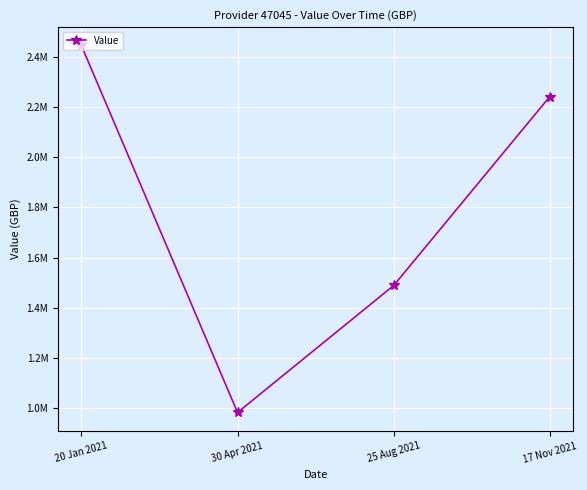

What is the value of the 2nd point from the left?

983192.3